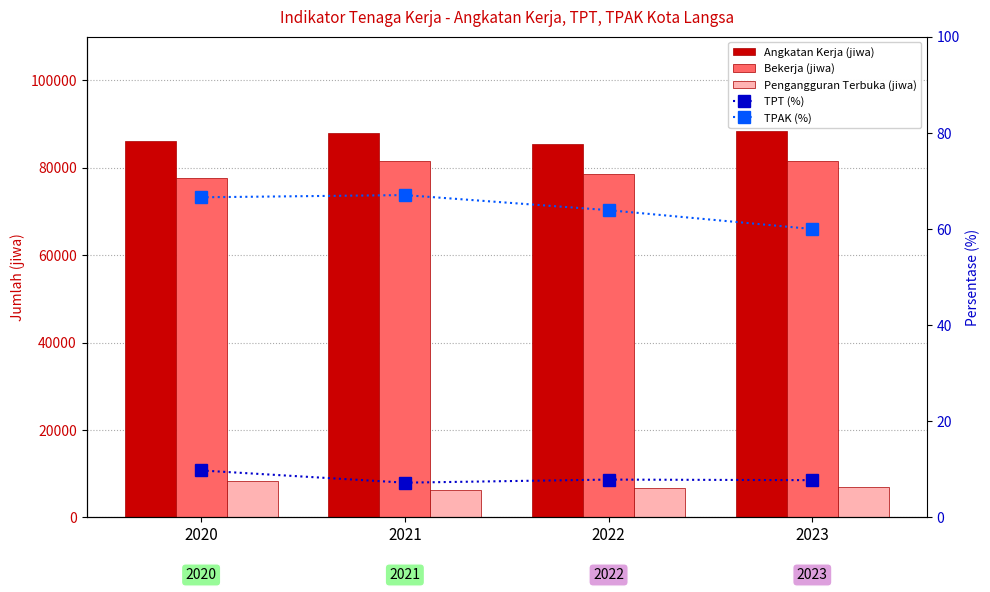

What is the average value of the TPAK (%) series?

64.4